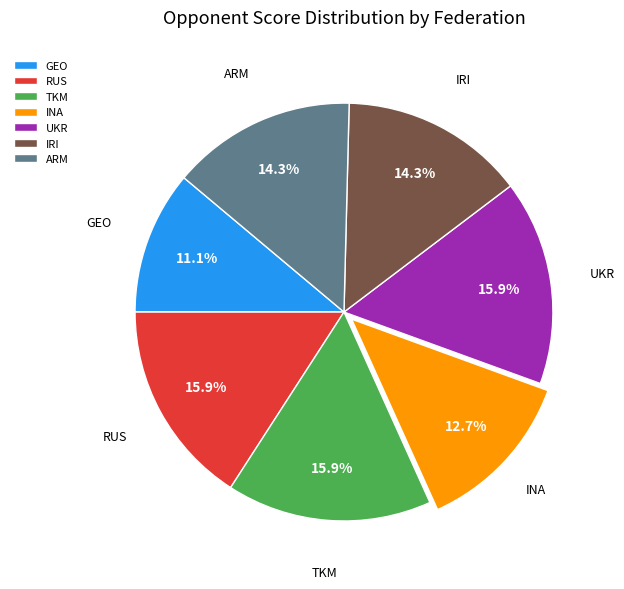

To the nearest percent, what portion does RUS represent?

16%